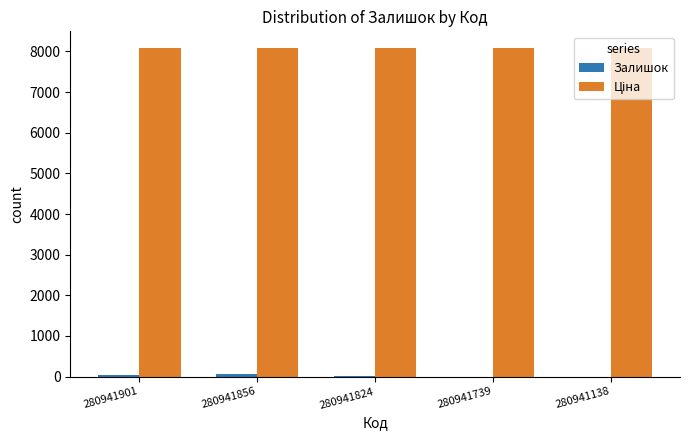

What is the maximum value shown in the chart?

8089.0